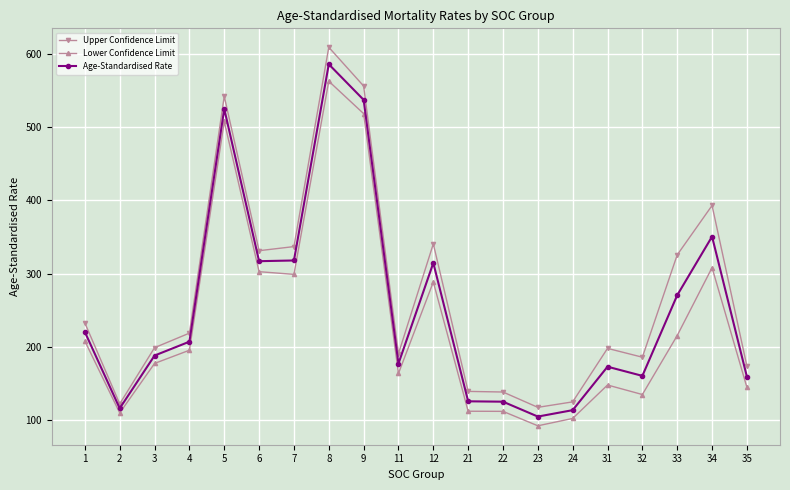

True or false: Age-Standardised Rate and Upper Confidence Limit cross at least once.

False